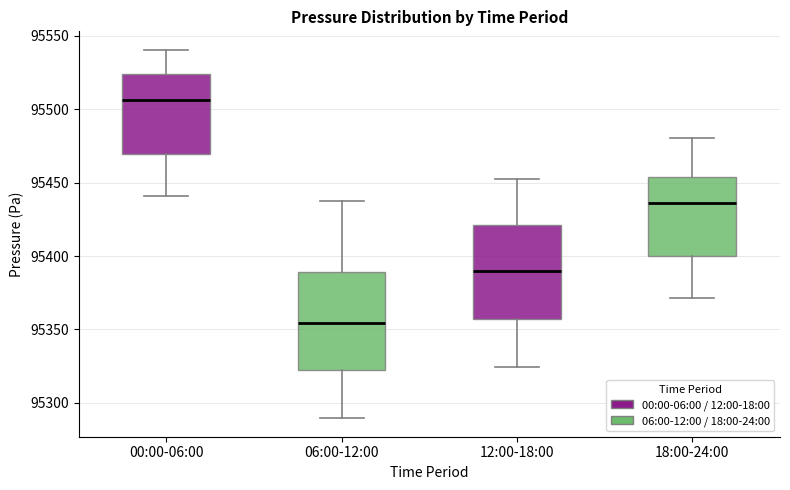

Where is the lower edge of the box for 06:00-12:00 on the y-axis? The values are not printed on the chart, so give them approximately, as read against the axis.

95320